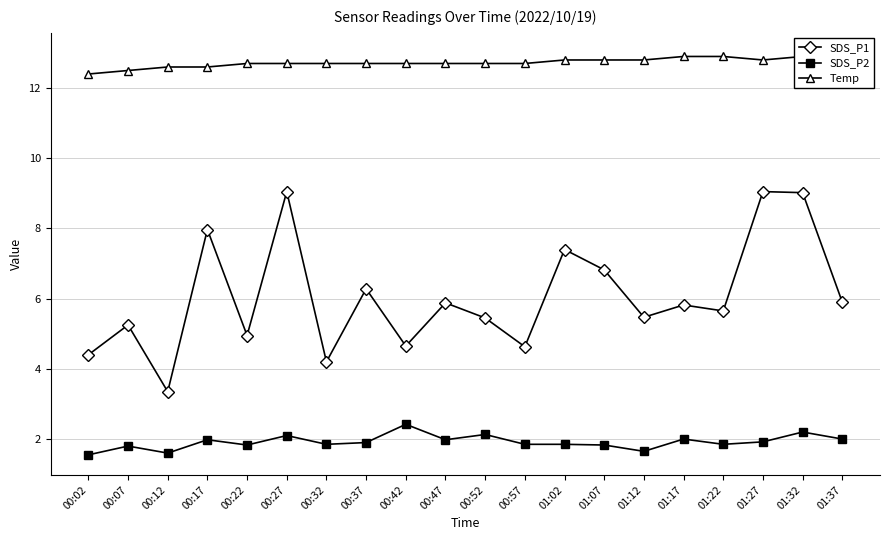

Where is Temp nearest to the value 12?

00:02